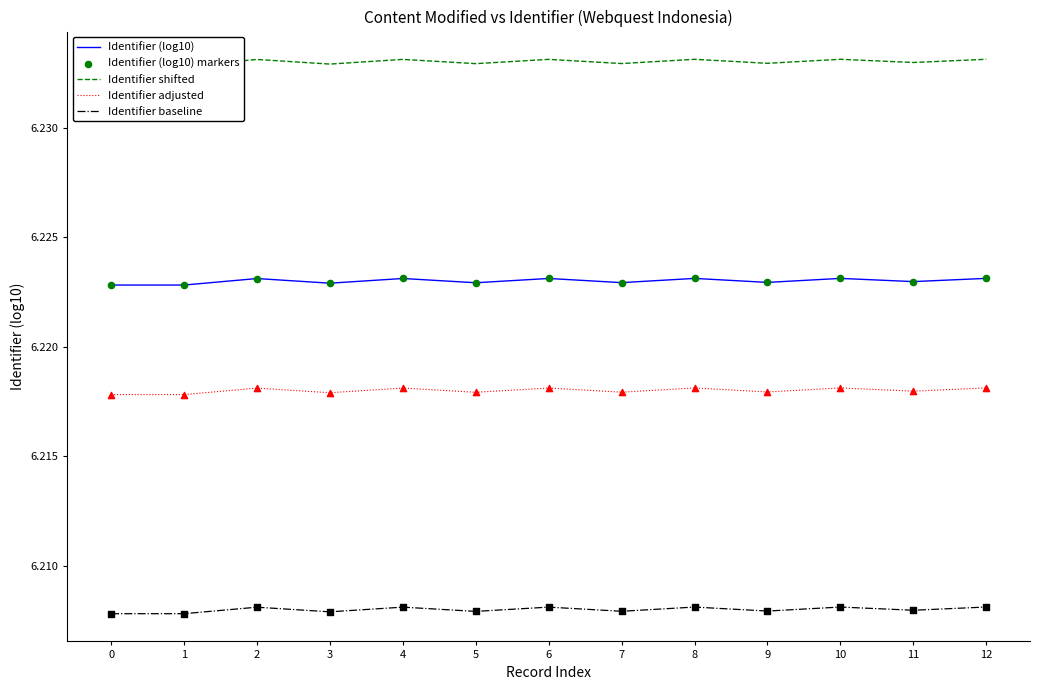

What is the total value across all series at 7?

31.1